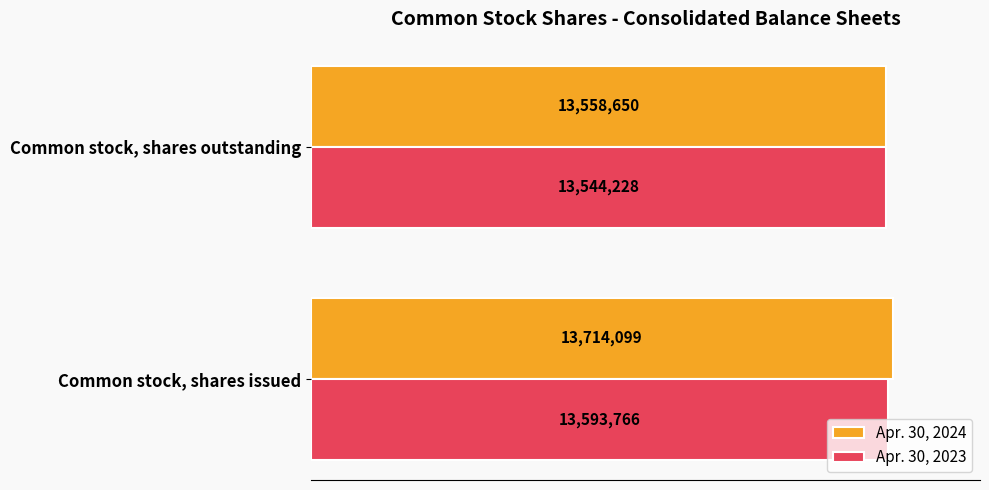

What are all the series names shown in the legend?

Apr. 30, 2024, Apr. 30, 2023